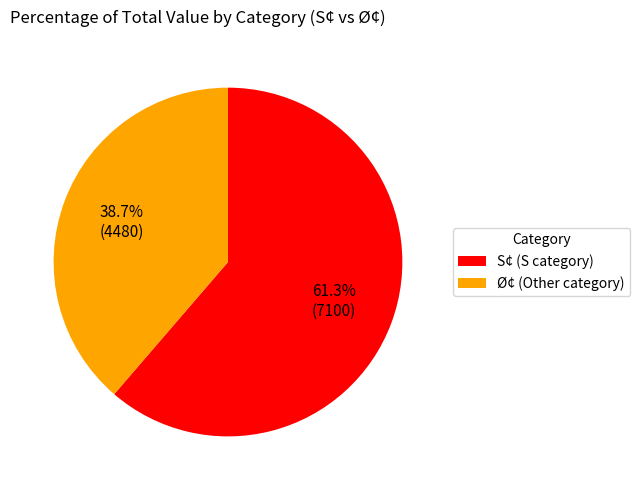

Count the number of slices in the pie.

2